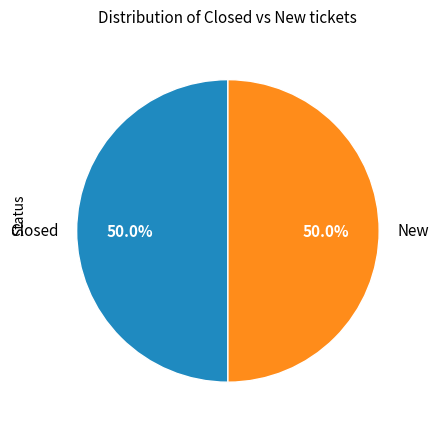

Do Closed and New together represent more than half of the pie?

Yes